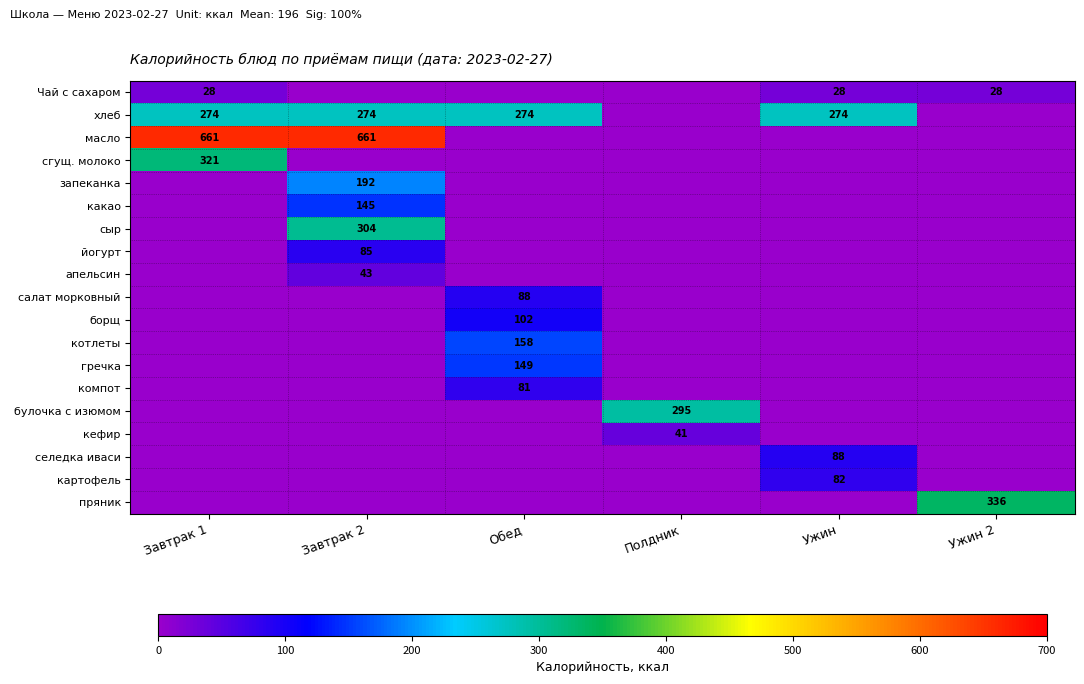

The хлеб series shows 274 at Завтрак 1. True or false?

True